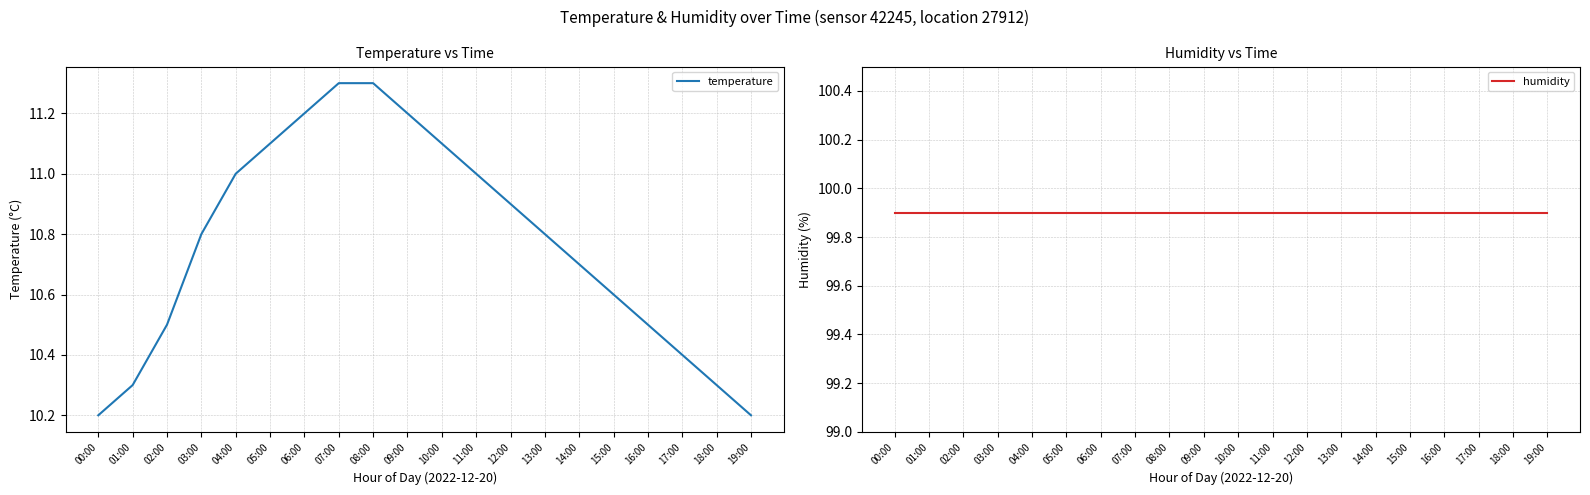

What is the minimum value for humidity?

99.9